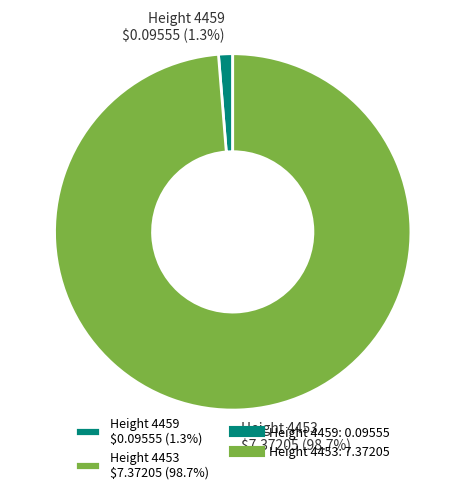

Is there a majority slice in this chart?

Yes